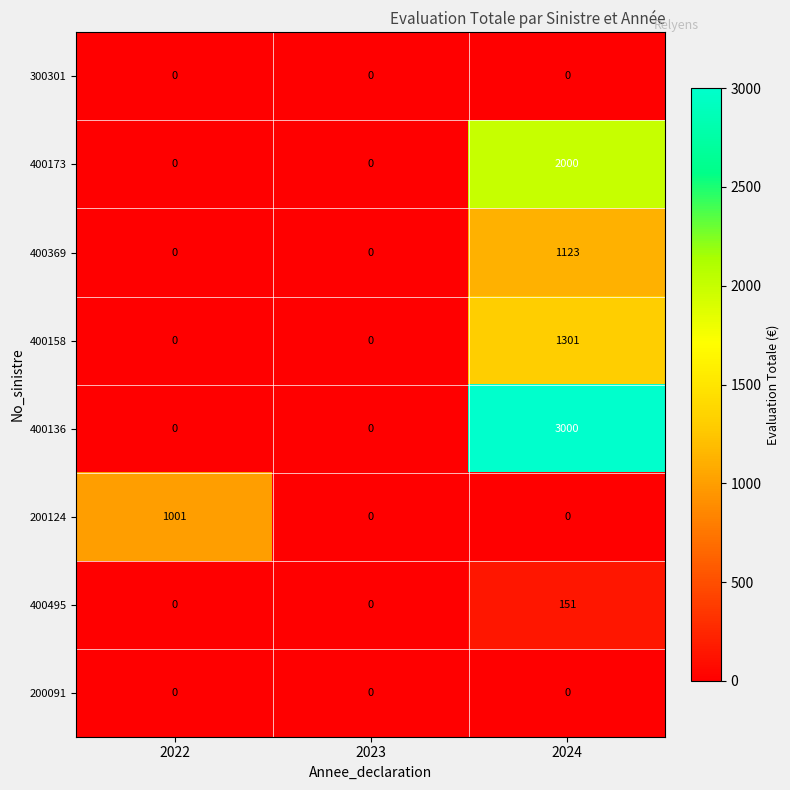

Which label corresponds to the largest value in the chart?

2024